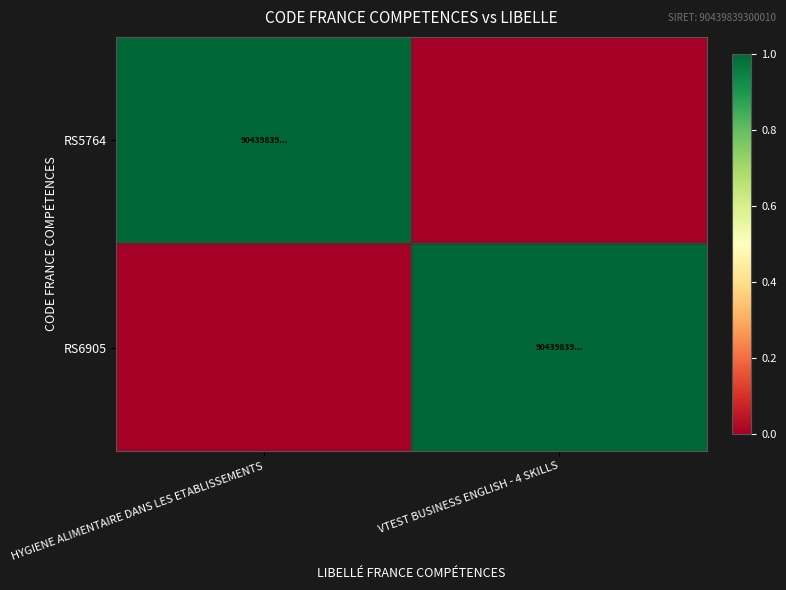

What is the total value across all series at HYGIENE ALIMENTAIRE DANS LES ETABLISSEMENTS?

1